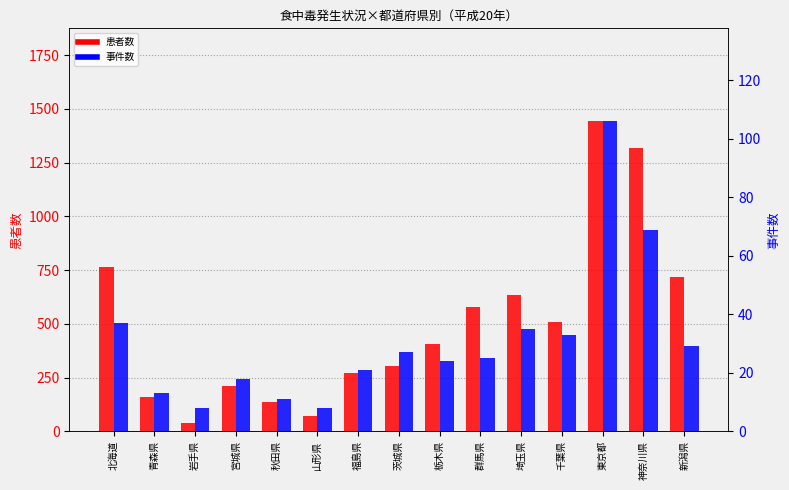

Reading left to right, extract all data points from this chart.

患者数: 北海道=764	青森県=158	岩手県=38	宮城県=210	秋田県=137	山形県=73	福島県=271	茨城県=304	栃木県=408	群馬県=579	埼玉県=634	千葉県=509	東京都=1442	神奈川県=1320	新潟県=719
事件数: 北海道=37	青森県=13	岩手県=8	宮城県=18	秋田県=11	山形県=8	福島県=21	茨城県=27	栃木県=24	群馬県=25	埼玉県=35	千葉県=33	東京都=106	神奈川県=69	新潟県=29